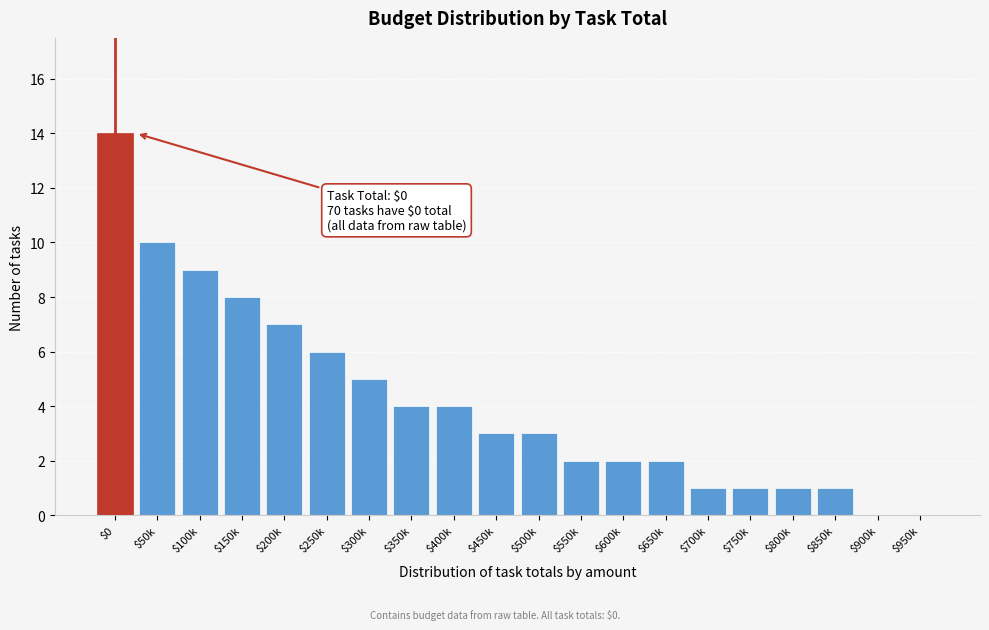

True or false: the data shows 3 at $500k.

True